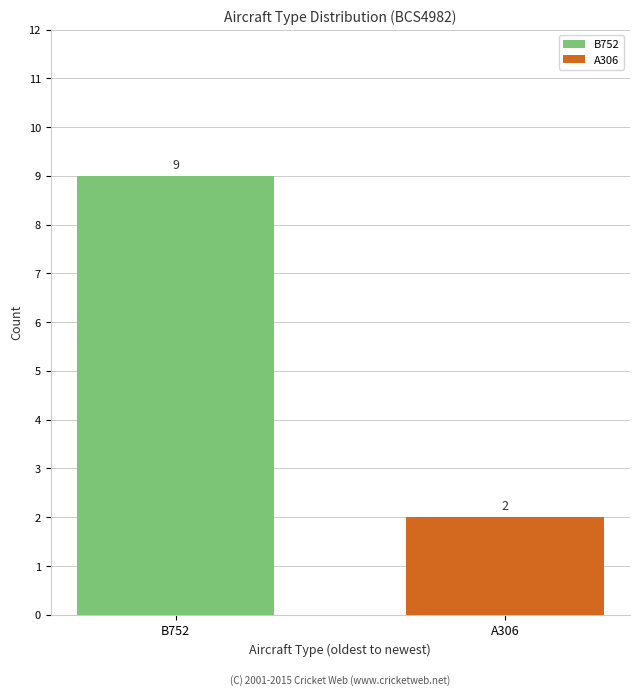

Rank the series by their average value, from highest to lowest.

B752, A306